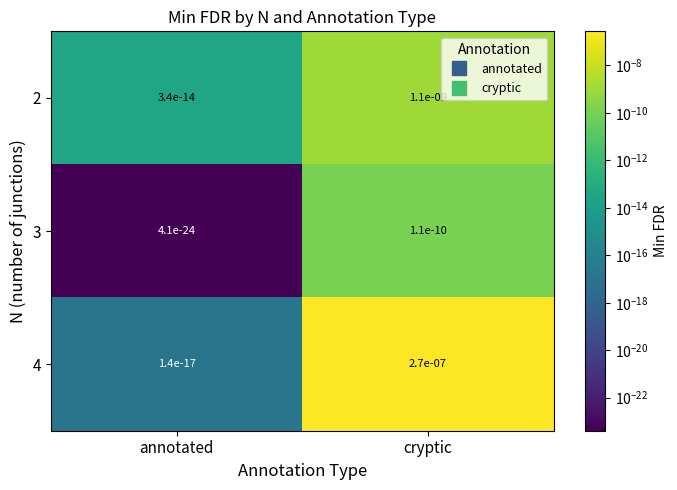

True or false: 4 has a value of 0.0 at cryptic.

True